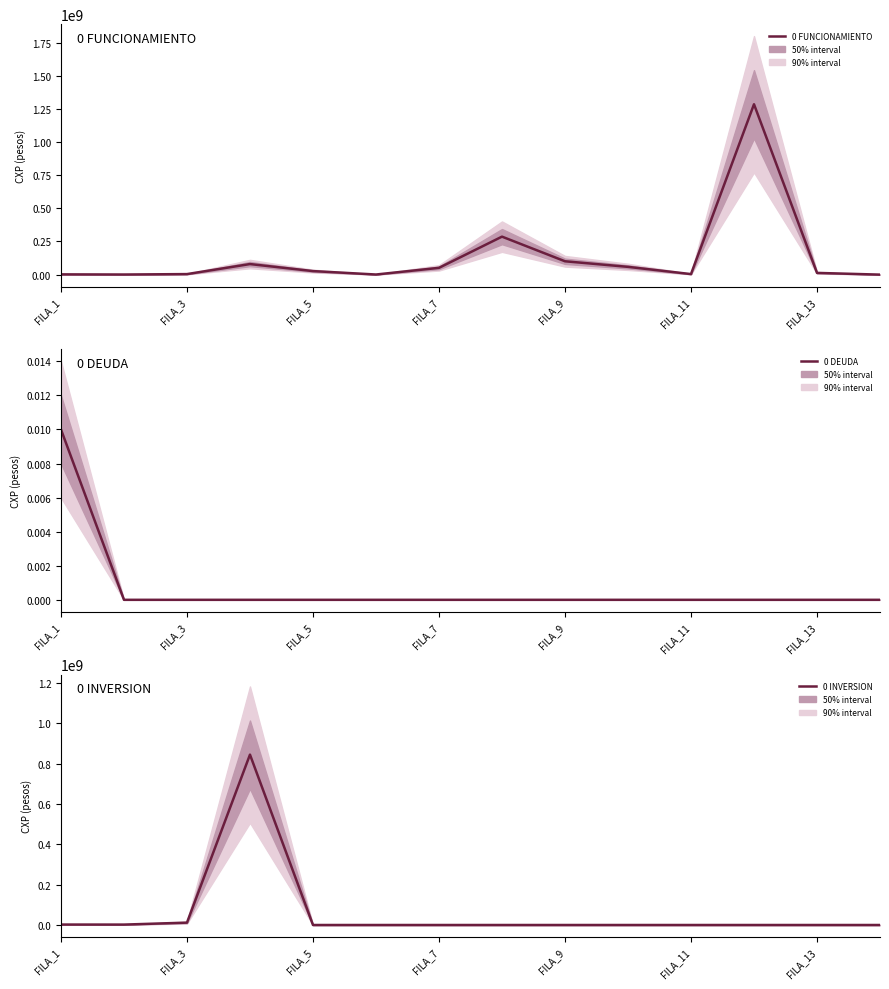

True or false: 0 FUNCIONAMIENTO and 0 INVERSION cross at least once.

True